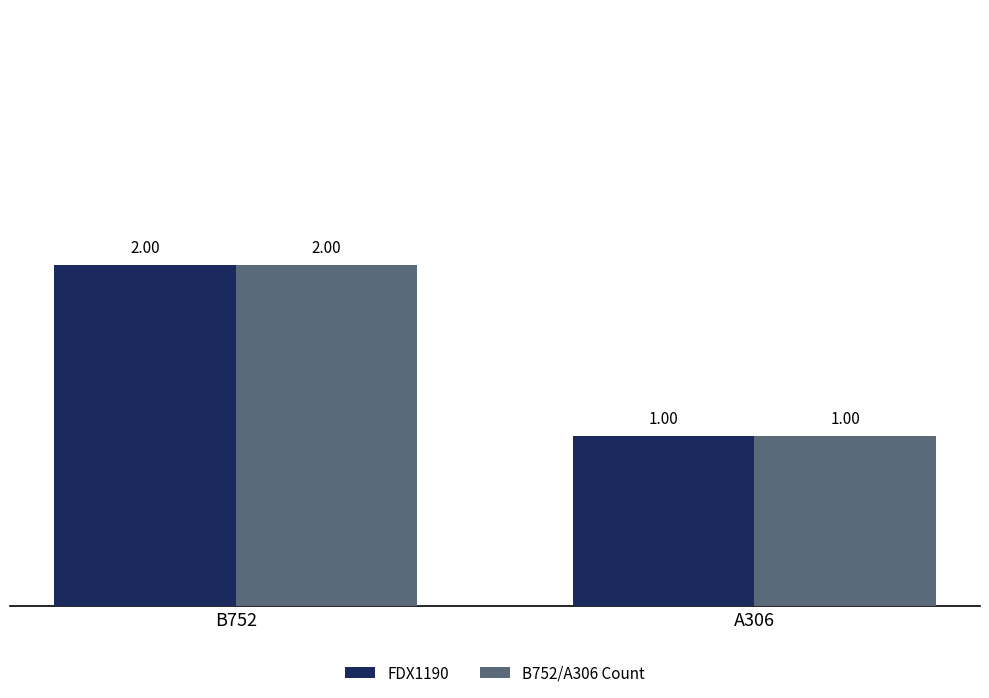

What position from the left is A306?

2